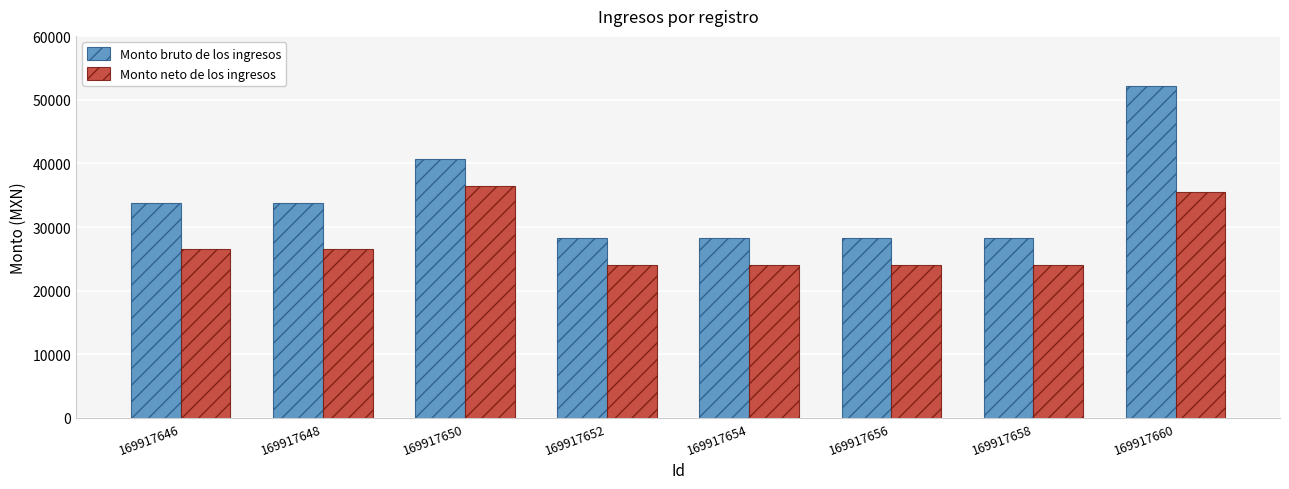

What is the difference between the Monto bruto de los ingresos values at 169917650 and 169917658?

12450.0